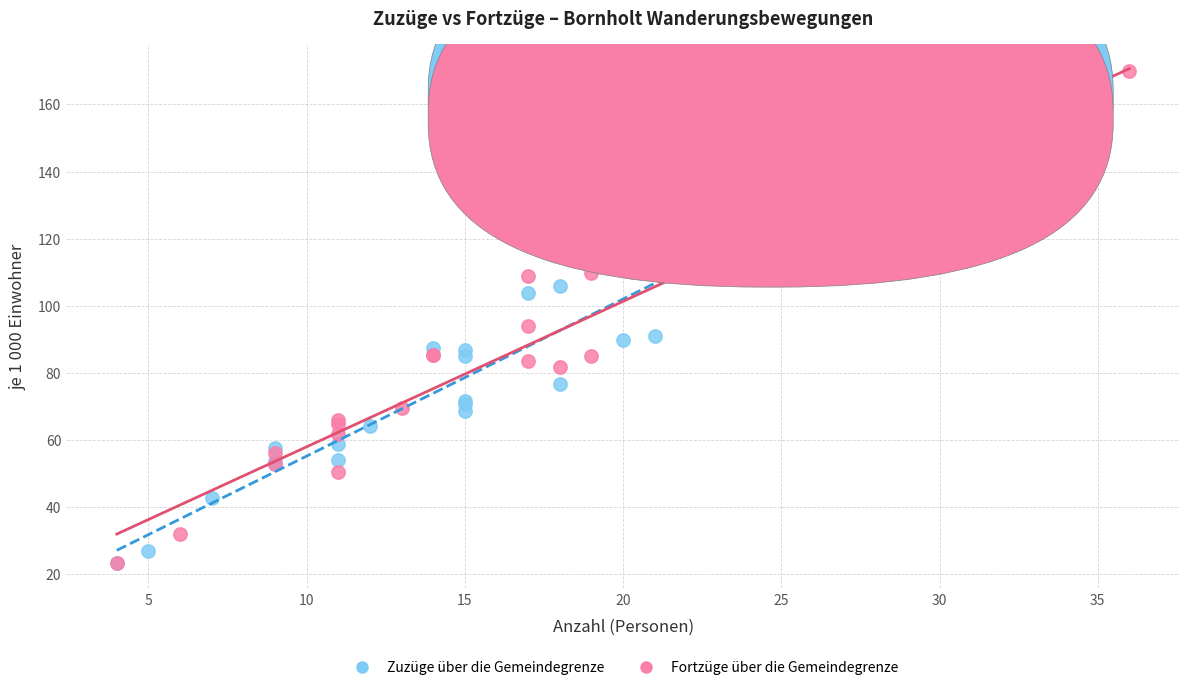

Which series contains the highest Y value?

Fortzüge über die Gemeindegrenze